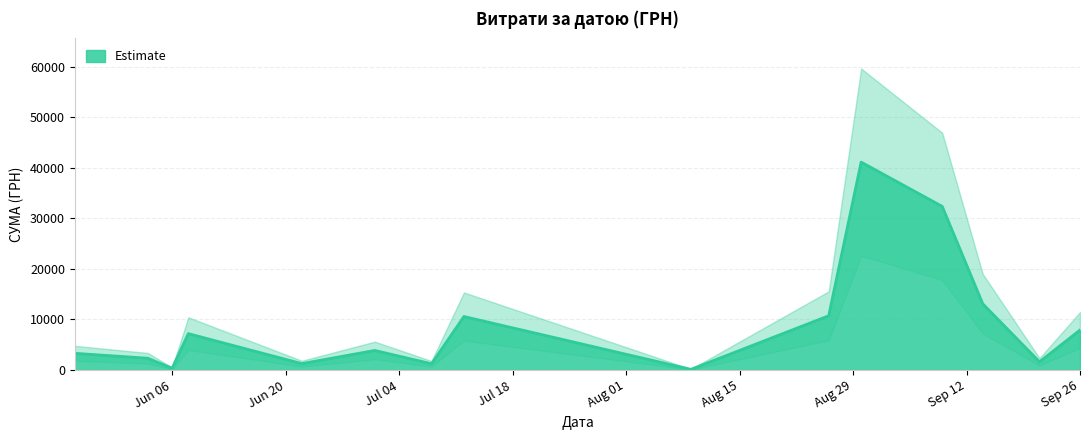

Does the chart display data point markers on the line(s)?

No